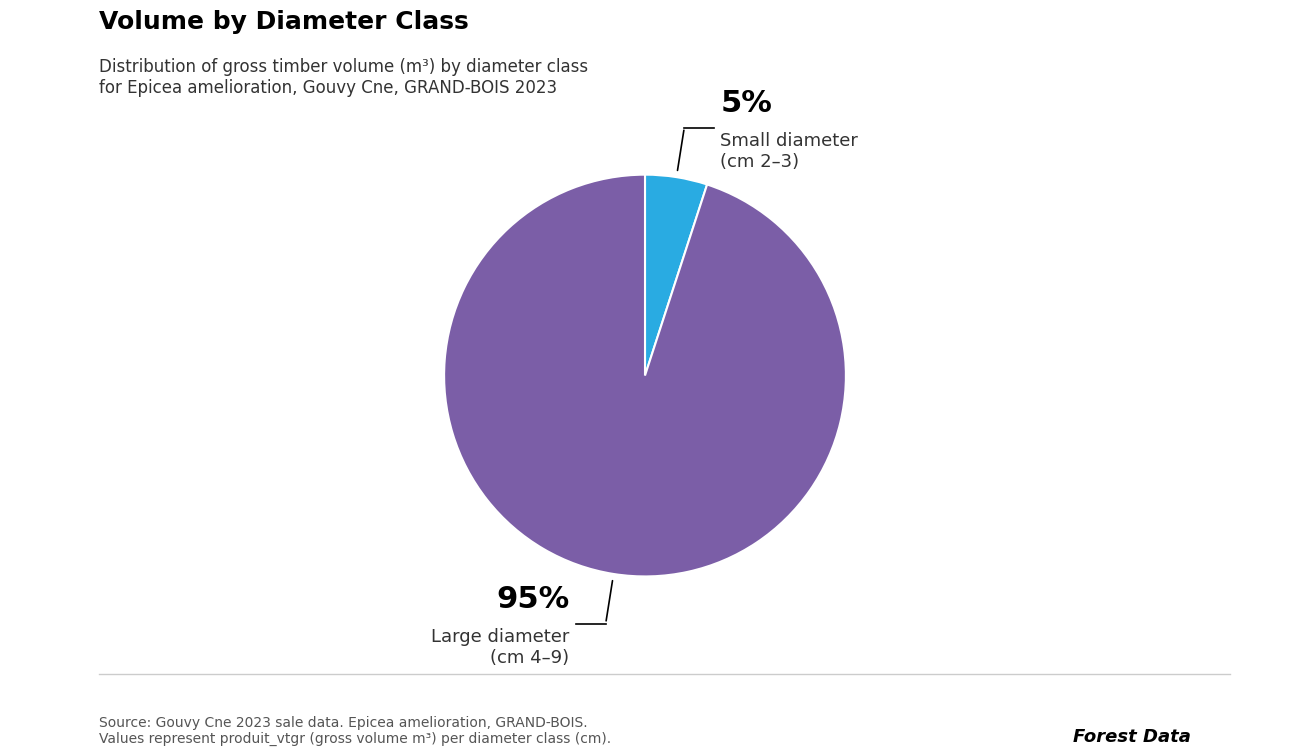

To the nearest percent, what is the average slice percentage?

50%